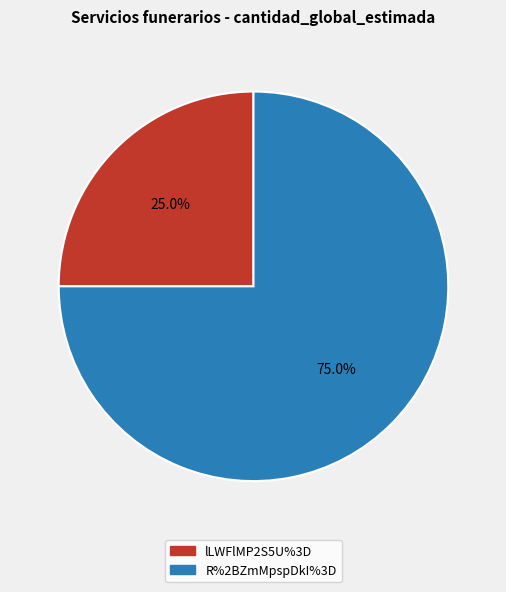

Combined, do lLWFlMP2S5U%3D and R%2BZmMpspDkI%3D account for over 50%?

Yes